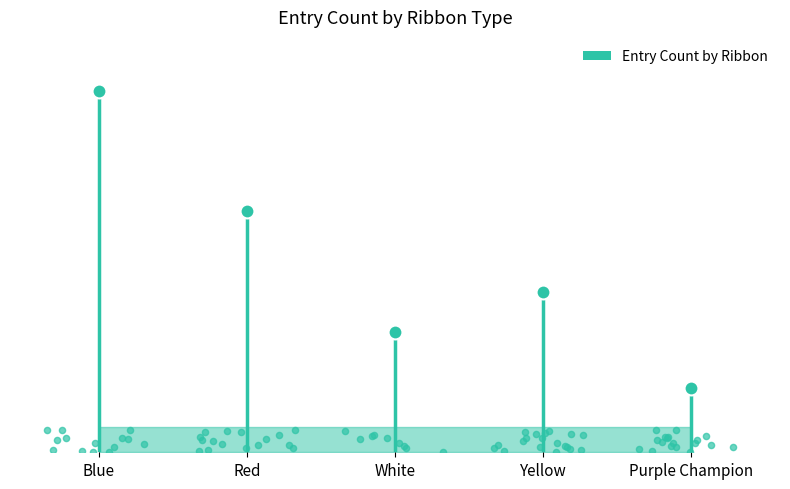

Between Purple Champion and Red, which is larger?

Red